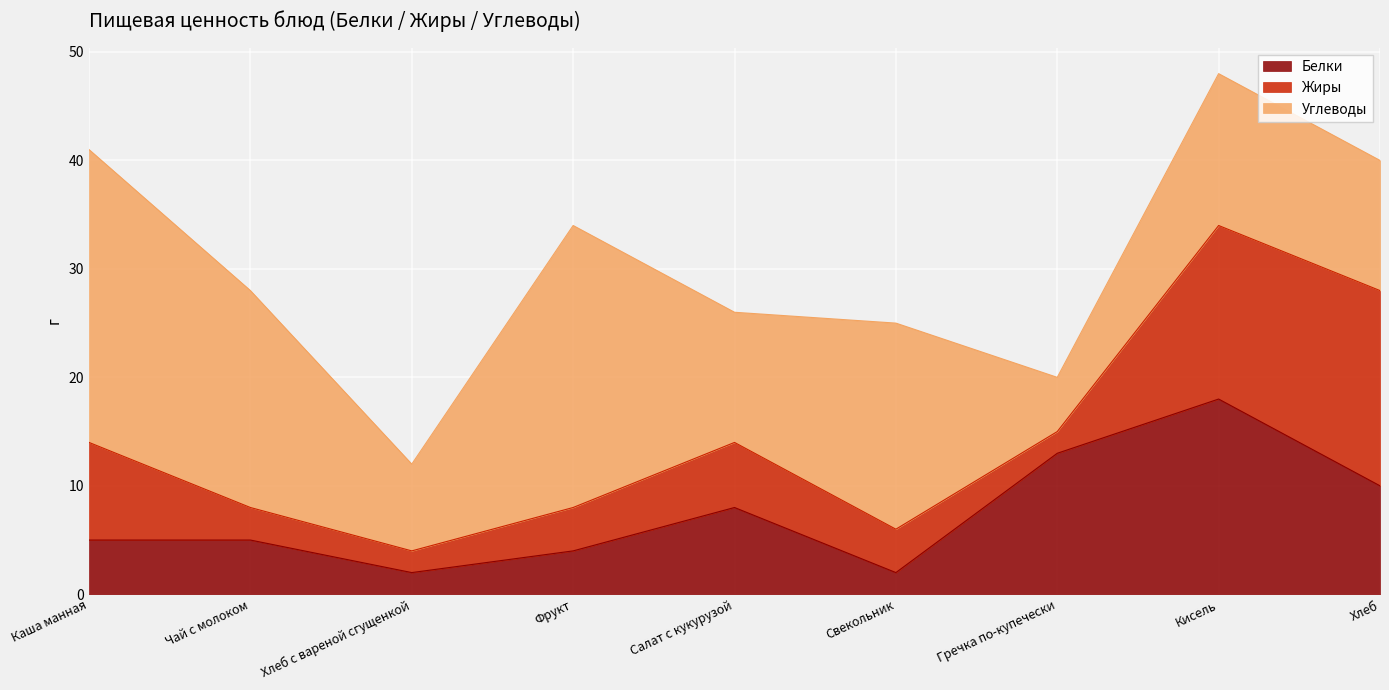

After their last crossing, which series has the higher values: Жиры or Углеводы?

Жиры